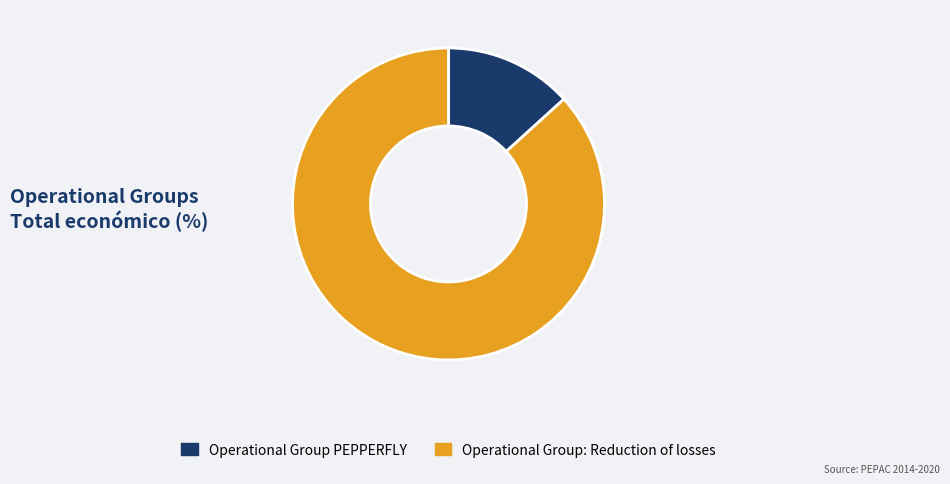

Do Operational Group: Reduction of losses and Operational Group PEPPERFLY together represent more than half of the pie?

Yes